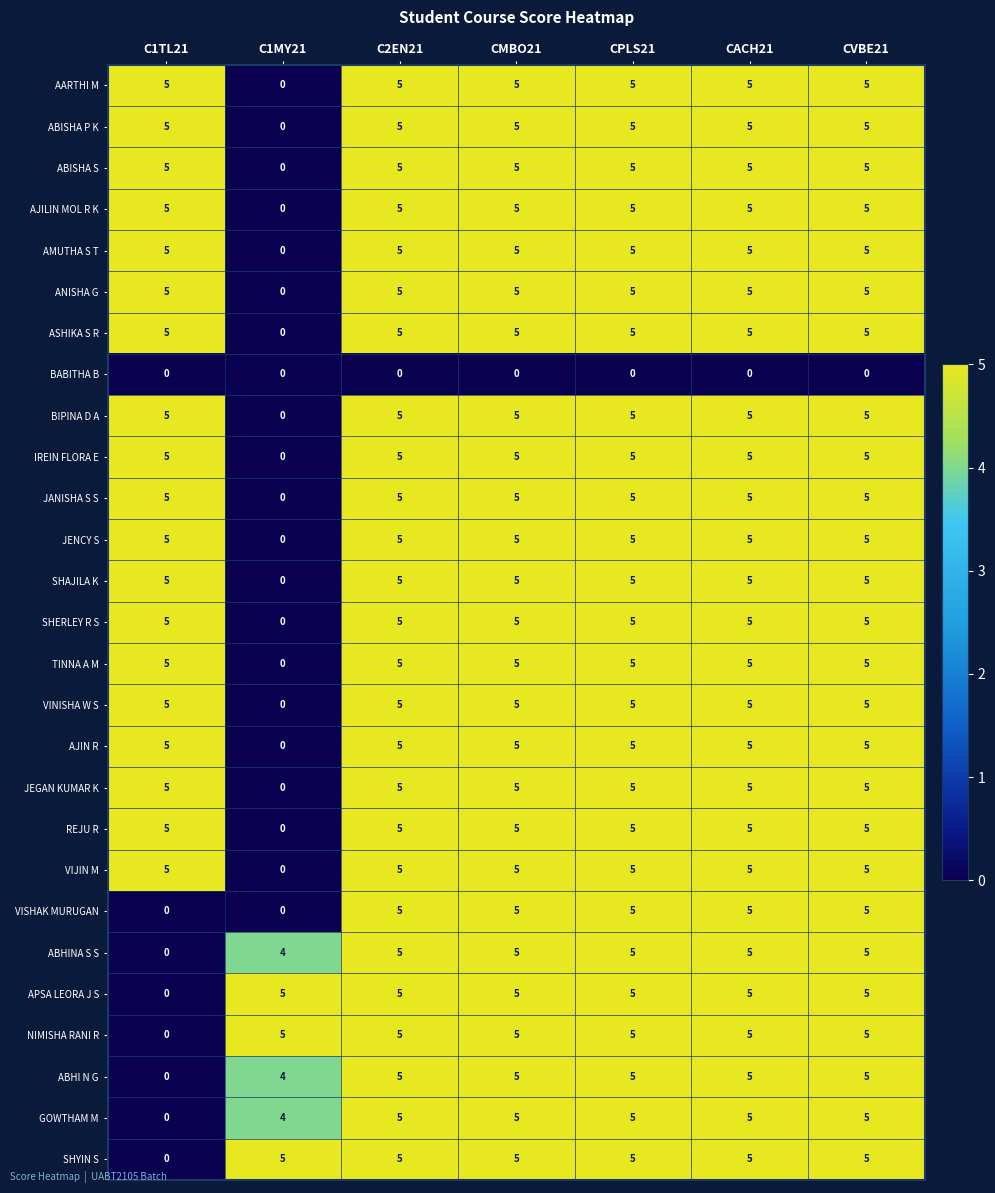

How many values in BIPINA D A are above zero?

6